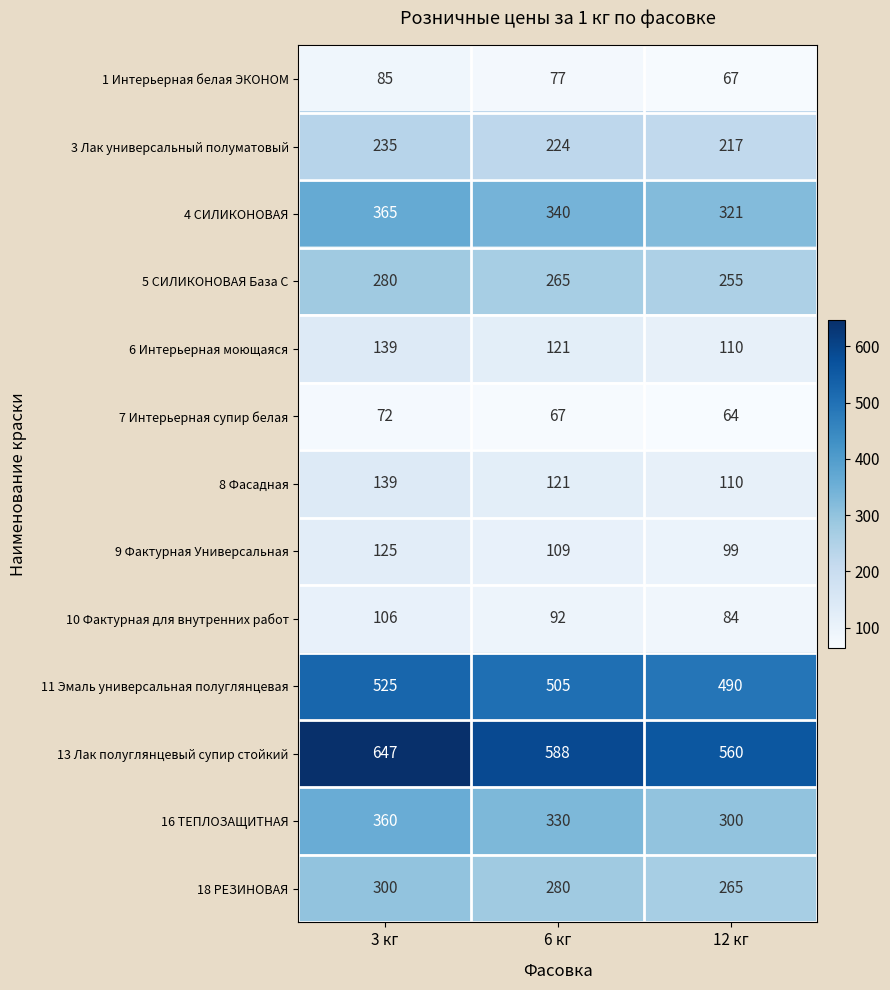

What is the minimum value shown in the chart?

64